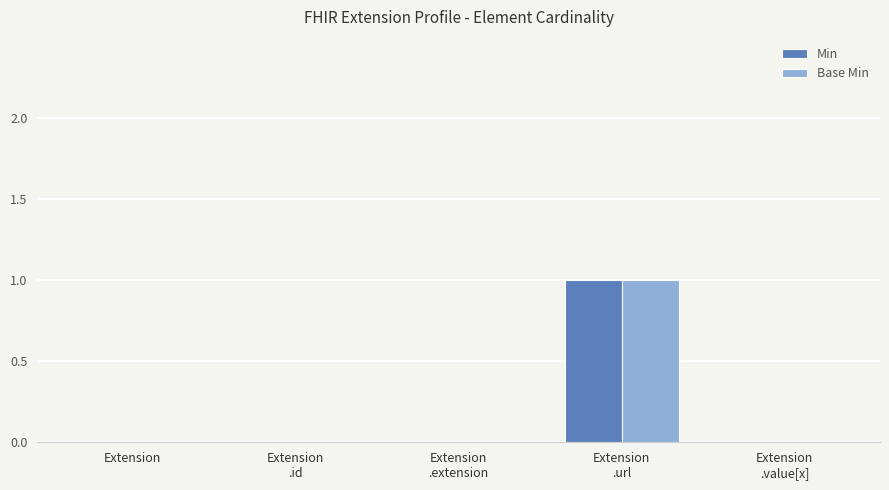

What is the sum of all Base Min values?

1